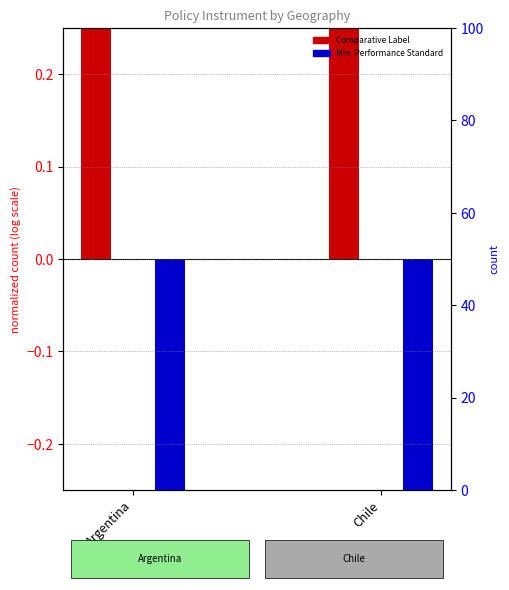

Which series reaches the minimum Y coordinate?

Minimum Performance Standard